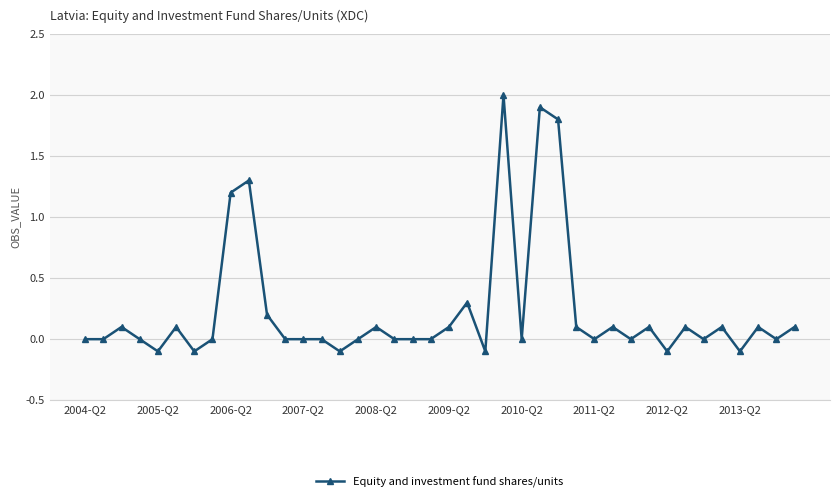

What is the difference between the maximum and minimum values?

2.1